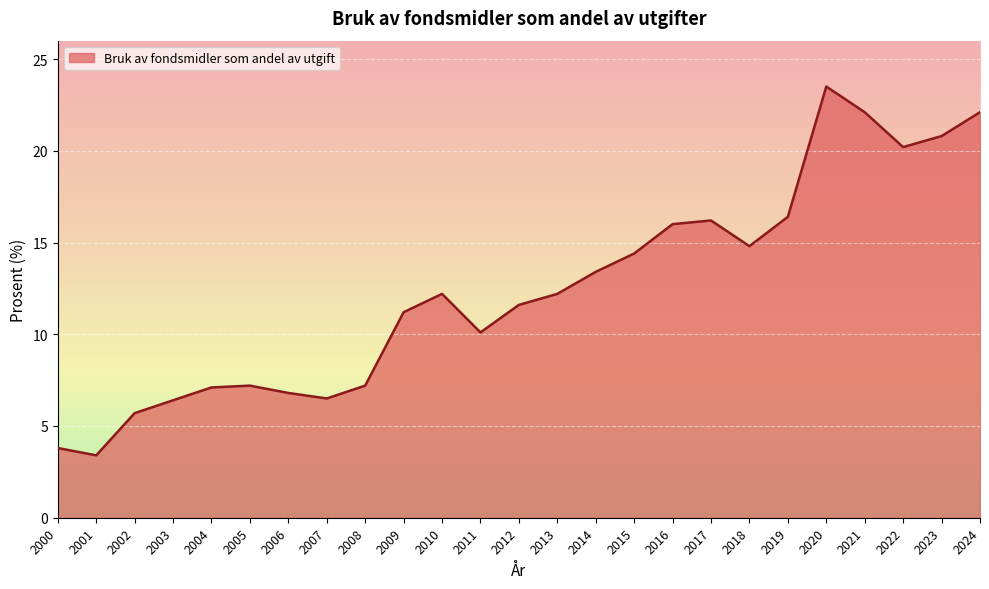

What is the approximate value at 2015?

14.4